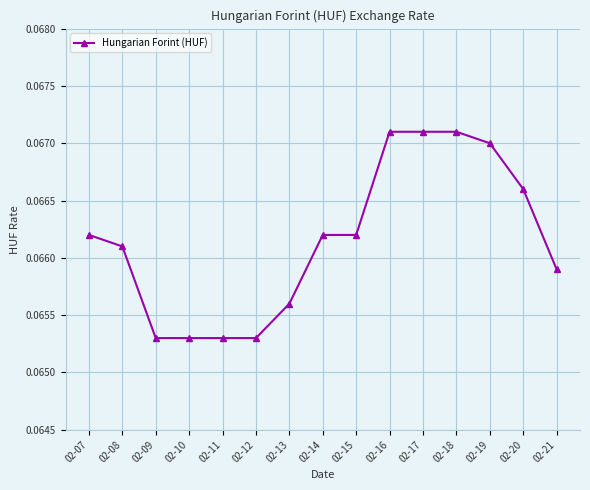

Between 02-10 and 02-19, which is larger?

02-19